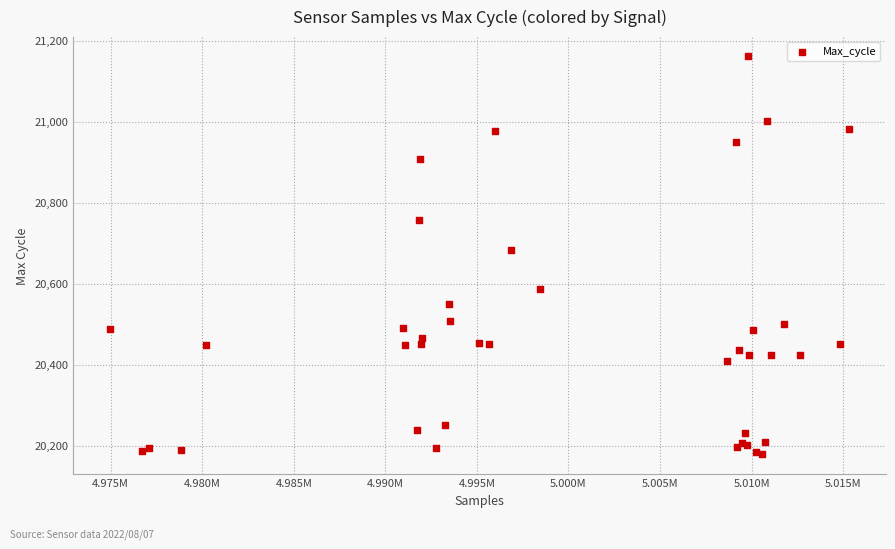

What Y value in the scatter plot is closest to 20670?

20682